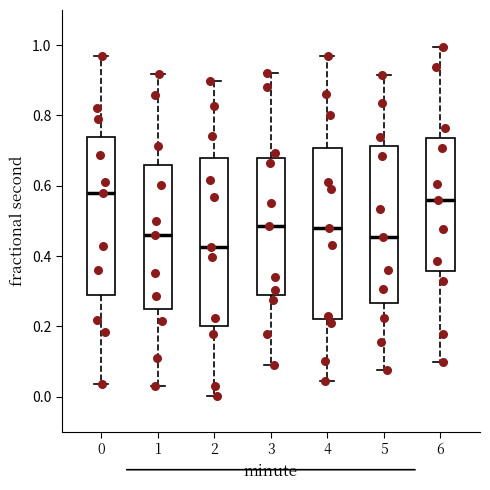

Where is the upper edge of the box at x = 5 on the y-axis? The values are not printed on the chart, so give them approximately, as read against the axis.

0.72